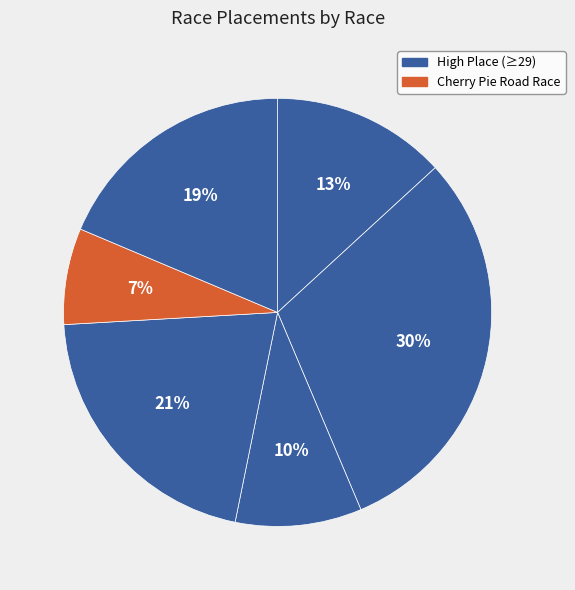

To the nearest percent, what is the difference between the largest and smallest slice percentages?

23%